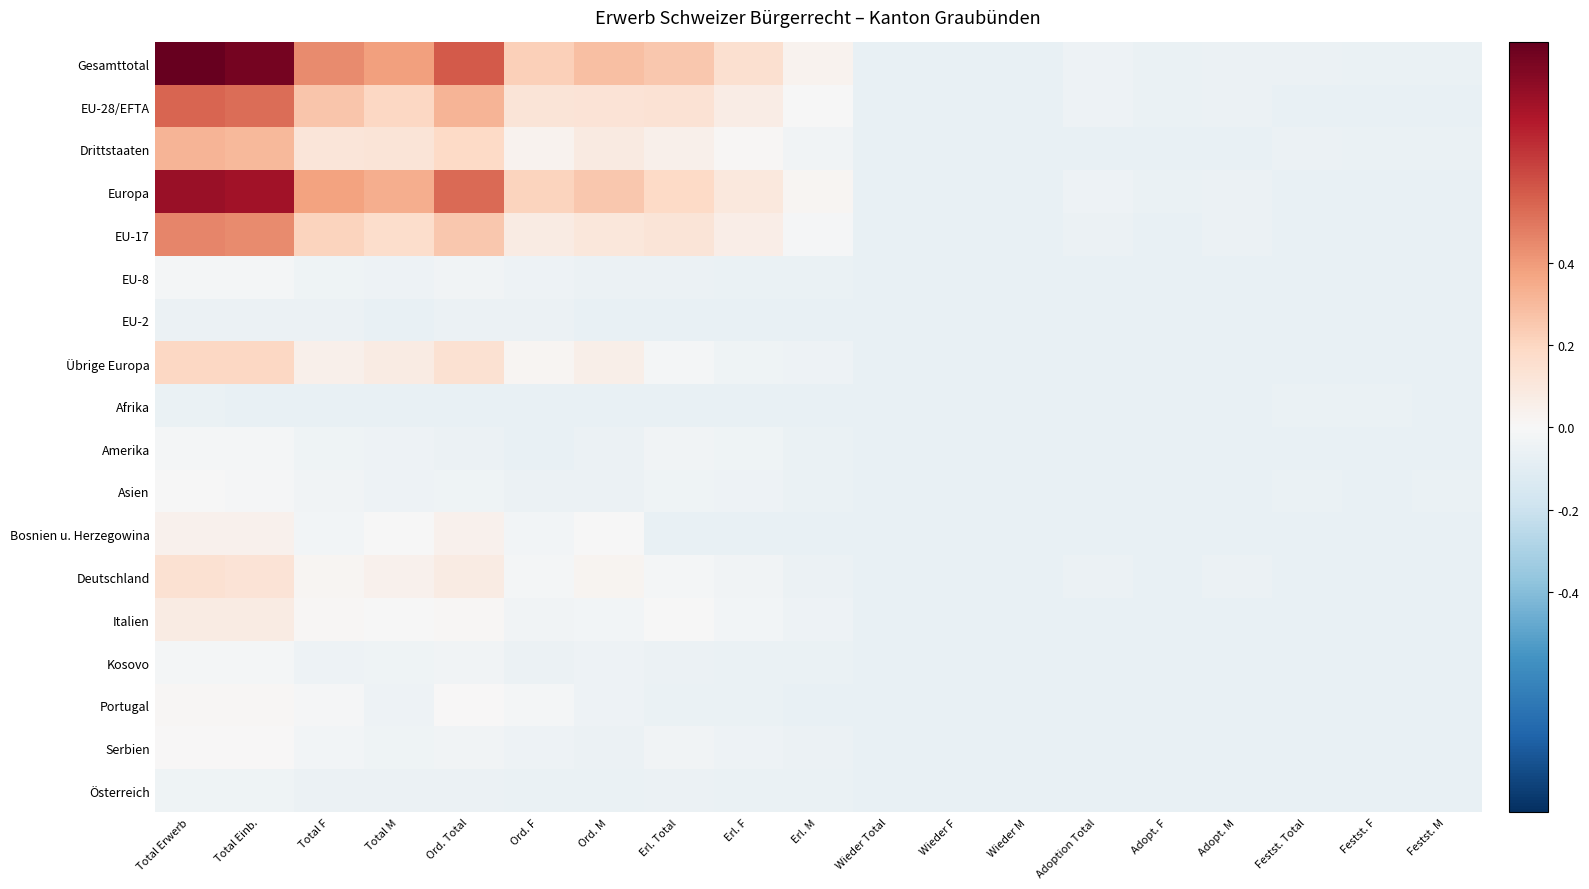

Reading left to right, transcribe all the data shown in this chart.

Gesamttotal: Total Erwerb=0.9	Total Einb.=0.9	Total F=0.4	Total M=0.4	Ord. Total=0.6	Ord. F=0.2	Ord. M=0.3	Erl. Total=0.3	Erl. F=0.2	Erl. M=0.0	Wieder Total=-0.1	Wieder F=-0.1	Wieder M=-0.1	Adoption Total=-0.0	Adopt. F=-0.1	Adopt. M=-0.1	Festst. Total=-0.1	Festst. F=-0.1	Festst. M=-0.1
EU-28/EFTA: Total Erwerb=0.5	Total Einb.=0.5	Total F=0.3	Total M=0.2	Ord. Total=0.3	Ord. F=0.1	Ord. M=0.1	Erl. Total=0.1	Erl. F=0.1	Erl. M=-0.0	Wieder Total=-0.1	Wieder F=-0.1	Wieder M=-0.1	Adoption Total=-0.0	Adopt. F=-0.1	Adopt. M=-0.1	Festst. Total=-0.1	Festst. F=-0.1	Festst. M=-0.1
Drittstaaten: Total Erwerb=0.3	Total Einb.=0.3	Total F=0.1	Total M=0.1	Ord. Total=0.2	Ord. F=0.0	Ord. M=0.1	Erl. Total=0.1	Erl. F=0.0	Erl. M=-0.0	Wieder Total=-0.1	Wieder F=-0.1	Wieder M=-0.1	Adoption Total=-0.1	Adopt. F=-0.1	Adopt. M=-0.1	Festst. Total=-0.1	Festst. F=-0.1	Festst. M=-0.1
Europa: Total Erwerb=0.8	Total Einb.=0.8	Total F=0.4	Total M=0.3	Ord. Total=0.5	Ord. F=0.2	Ord. M=0.3	Erl. Total=0.2	Erl. F=0.1	Erl. M=0.0	Wieder Total=-0.1	Wieder F=-0.1	Wieder M=-0.1	Adoption Total=-0.0	Adopt. F=-0.1	Adopt. M=-0.1	Festst. Total=-0.1	Festst. F=-0.1	Festst. M=-0.1
EU-17: Total Erwerb=0.5	Total Einb.=0.4	Total F=0.2	Total M=0.2	Ord. Total=0.3	Ord. F=0.1	Ord. M=0.1	Erl. Total=0.1	Erl. F=0.1	Erl. M=-0.0	Wieder Total=-0.1	Wieder F=-0.1	Wieder M=-0.1	Adoption Total=-0.1	Adopt. F=-0.1	Adopt. M=-0.1	Festst. Total=-0.1	Festst. F=-0.1	Festst. M=-0.1
EU-8: Total Erwerb=-0.0	Total Einb.=-0.0	Total F=-0.0	Total M=-0.0	Ord. Total=-0.0	Ord. F=-0.0	Ord. M=-0.1	Erl. Total=-0.1	Erl. F=-0.1	Erl. M=-0.1	Wieder Total=-0.1	Wieder F=-0.1	Wieder M=-0.1	Adoption Total=-0.1	Adopt. F=-0.1	Adopt. M=-0.1	Festst. Total=-0.1	Festst. F=-0.1	Festst. M=-0.1
EU-2: Total Erwerb=-0.1	Total Einb.=-0.1	Total F=-0.1	Total M=-0.1	Ord. Total=-0.1	Ord. F=-0.1	Ord. M=-0.1	Erl. Total=-0.1	Erl. F=-0.1	Erl. M=-0.1	Wieder Total=-0.1	Wieder F=-0.1	Wieder M=-0.1	Adoption Total=-0.1	Adopt. F=-0.1	Adopt. M=-0.1	Festst. Total=-0.1	Festst. F=-0.1	Festst. M=-0.1
Übrige Europa: Total Erwerb=0.2	Total Einb.=0.2	Total F=0.1	Total M=0.1	Ord. Total=0.1	Ord. F=0.0	Ord. M=0.1	Erl. Total=-0.0	Erl. F=-0.0	Erl. M=-0.0	Wieder Total=-0.1	Wieder F=-0.1	Wieder M=-0.1	Adoption Total=-0.1	Adopt. F=-0.1	Adopt. M=-0.1	Festst. Total=-0.1	Festst. F=-0.1	Festst. M=-0.1
Afrika: Total Erwerb=-0.1	Total Einb.=-0.1	Total F=-0.1	Total M=-0.1	Ord. Total=-0.1	Ord. F=-0.1	Ord. M=-0.1	Erl. Total=-0.1	Erl. F=-0.1	Erl. M=-0.1	Wieder Total=-0.1	Wieder F=-0.1	Wieder M=-0.1	Adoption Total=-0.1	Adopt. F=-0.1	Adopt. M=-0.1	Festst. Total=-0.1	Festst. F=-0.1	Festst. M=-0.1
Amerika: Total Erwerb=-0.0	Total Einb.=-0.0	Total F=-0.0	Total M=-0.0	Ord. Total=-0.1	Ord. F=-0.1	Ord. M=-0.1	Erl. Total=-0.0	Erl. F=-0.0	Erl. M=-0.1	Wieder Total=-0.1	Wieder F=-0.1	Wieder M=-0.1	Adoption Total=-0.1	Adopt. F=-0.1	Adopt. M=-0.1	Festst. Total=-0.1	Festst. F=-0.1	Festst. M=-0.1
Asien: Total Erwerb=-0.0	Total Einb.=-0.0	Total F=-0.0	Total M=-0.0	Ord. Total=-0.0	Ord. F=-0.1	Ord. M=-0.1	Erl. Total=-0.0	Erl. F=-0.0	Erl. M=-0.1	Wieder Total=-0.1	Wieder F=-0.1	Wieder M=-0.1	Adoption Total=-0.1	Adopt. F=-0.1	Adopt. M=-0.1	Festst. Total=-0.1	Festst. F=-0.1	Festst. M=-0.1
Bosnien u. Herzegowina: Total Erwerb=0.0	Total Einb.=0.0	Total F=-0.0	Total M=-0.0	Ord. Total=0.0	Ord. F=-0.0	Ord. M=-0.0	Erl. Total=-0.1	Erl. F=-0.1	Erl. M=-0.1	Wieder Total=-0.1	Wieder F=-0.1	Wieder M=-0.1	Adoption Total=-0.1	Adopt. F=-0.1	Adopt. M=-0.1	Festst. Total=-0.1	Festst. F=-0.1	Festst. M=-0.1
Deutschland: Total Erwerb=0.1	Total Einb.=0.1	Total F=0.0	Total M=0.0	Ord. Total=0.1	Ord. F=-0.0	Ord. M=0.0	Erl. Total=-0.0	Erl. F=-0.0	Erl. M=-0.1	Wieder Total=-0.1	Wieder F=-0.1	Wieder M=-0.1	Adoption Total=-0.1	Adopt. F=-0.1	Adopt. M=-0.1	Festst. Total=-0.1	Festst. F=-0.1	Festst. M=-0.1
Italien: Total Erwerb=0.1	Total Einb.=0.1	Total F=0.0	Total M=-0.0	Ord. Total=0.0	Ord. F=-0.0	Ord. M=-0.0	Erl. Total=-0.0	Erl. F=-0.0	Erl. M=-0.0	Wieder Total=-0.1	Wieder F=-0.1	Wieder M=-0.1	Adoption Total=-0.1	Adopt. F=-0.1	Adopt. M=-0.1	Festst. Total=-0.1	Festst. F=-0.1	Festst. M=-0.1
Kosovo: Total Erwerb=-0.0	Total Einb.=-0.0	Total F=-0.0	Total M=-0.0	Ord. Total=-0.0	Ord. F=-0.1	Ord. M=-0.0	Erl. Total=-0.1	Erl. F=-0.1	Erl. M=-0.1	Wieder Total=-0.1	Wieder F=-0.1	Wieder M=-0.1	Adoption Total=-0.1	Adopt. F=-0.1	Adopt. M=-0.1	Festst. Total=-0.1	Festst. F=-0.1	Festst. M=-0.1
Portugal: Total Erwerb=0.0	Total Einb.=0.0	Total F=-0.0	Total M=-0.0	Ord. Total=0.0	Ord. F=-0.0	Ord. M=-0.0	Erl. Total=-0.1	Erl. F=-0.1	Erl. M=-0.1	Wieder Total=-0.1	Wieder F=-0.1	Wieder M=-0.1	Adoption Total=-0.1	Adopt. F=-0.1	Adopt. M=-0.1	Festst. Total=-0.1	Festst. F=-0.1	Festst. M=-0.1
Serbien: Total Erwerb=0.0	Total Einb.=0.0	Total F=-0.0	Total M=-0.0	Ord. Total=-0.0	Ord. F=-0.0	Ord. M=-0.1	Erl. Total=-0.0	Erl. F=-0.0	Erl. M=-0.1	Wieder Total=-0.1	Wieder F=-0.1	Wieder M=-0.1	Adoption Total=-0.1	Adopt. F=-0.1	Adopt. M=-0.1	Festst. Total=-0.1	Festst. F=-0.1	Festst. M=-0.1
Österreich: Total Erwerb=-0.0	Total Einb.=-0.0	Total F=-0.1	Total M=-0.1	Ord. Total=-0.1	Ord. F=-0.1	Ord. M=-0.1	Erl. Total=-0.1	Erl. F=-0.1	Erl. M=-0.1	Wieder Total=-0.1	Wieder F=-0.1	Wieder M=-0.1	Adoption Total=-0.1	Adopt. F=-0.1	Adopt. M=-0.1	Festst. Total=-0.1	Festst. F=-0.1	Festst. M=-0.1